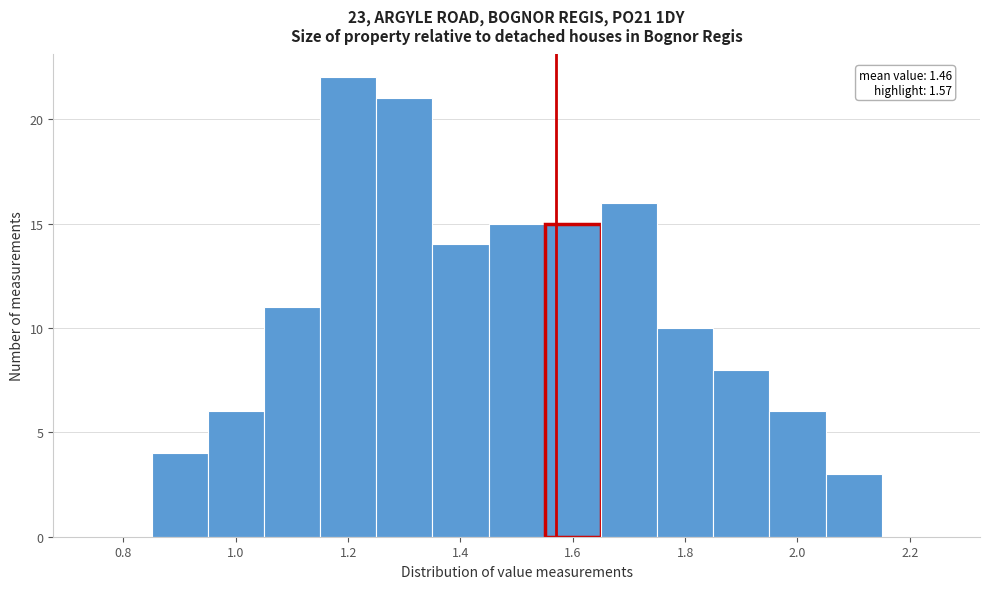

Which range on the x-axis has the tallest bar?

1.15 to 1.25